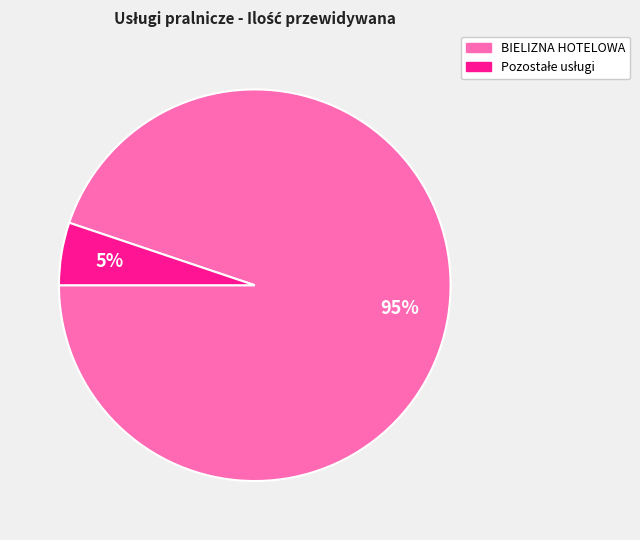

Count the number of slices in the pie.

2